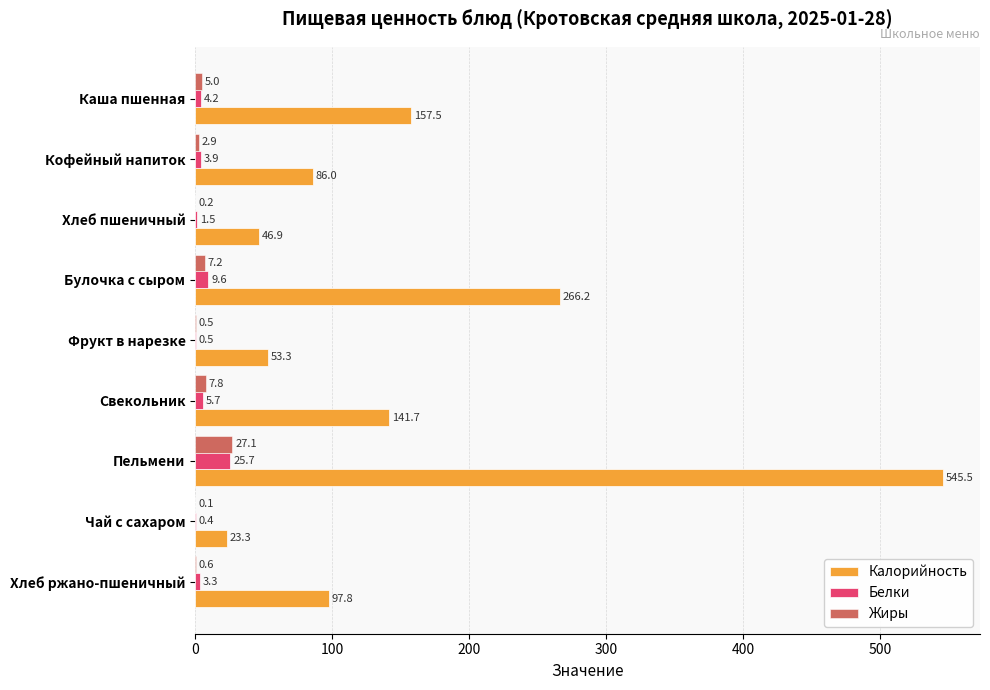

At which category is the sum across all series the highest?

Пельмени